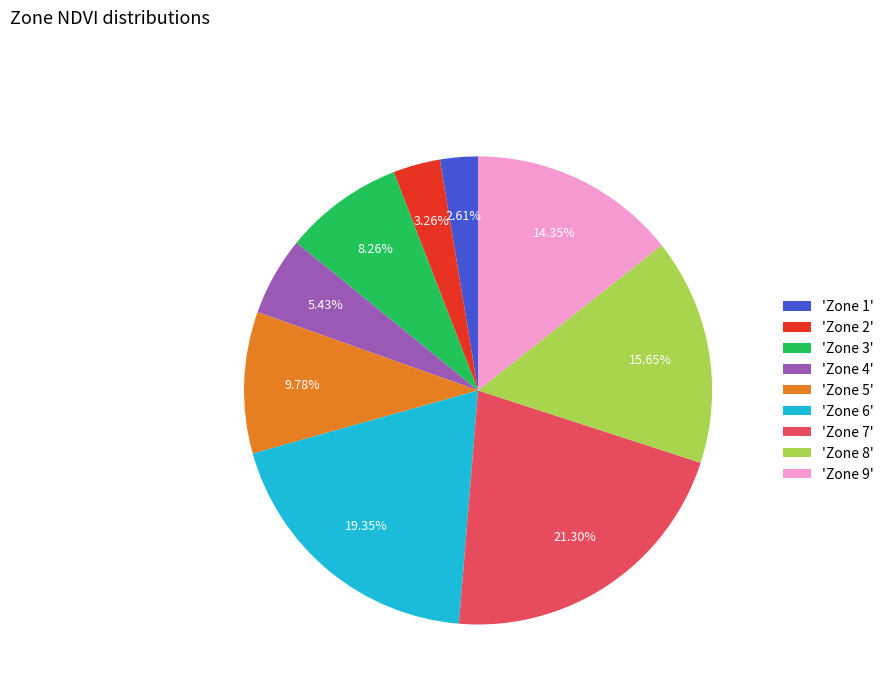

Does 'Zone 2' account for over 50% of the chart?

No